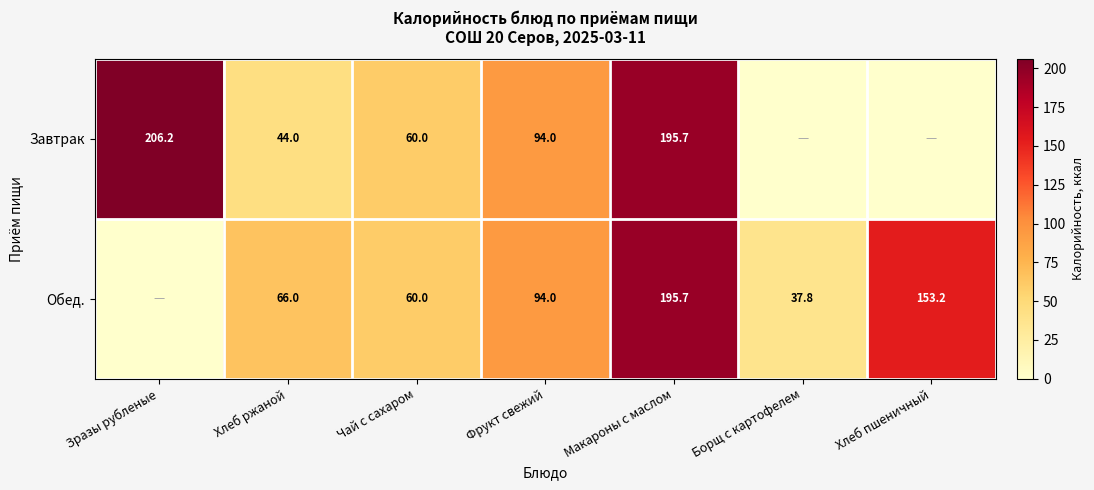

What is the total value across all series at Чай с сахаром?

120.0